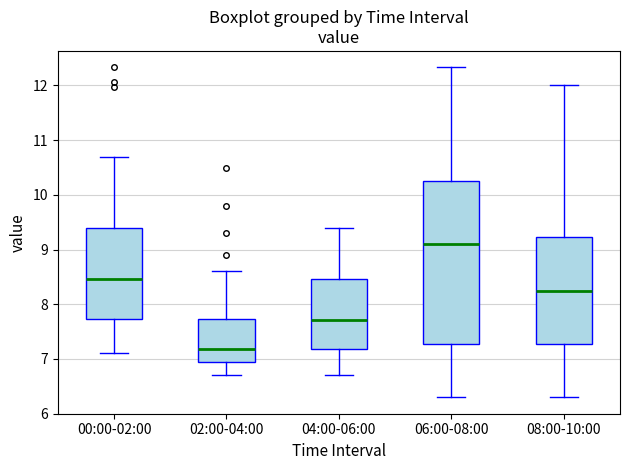

Reading left to right, read every box against the y-axis: the position of its median line, the range the box covers, and the ends of its whiskers. The values are not printed on the chart, so give them approximately, as read against the axis.

00:00-02:00: median 8.5, box 7.7 to 9.4, whiskers 7.1 to 10.7
02:00-04:00: median 7.2, box 6.9 to 7.7, whiskers 6.7 to 8.6
04:00-06:00: median 7.7, box 7.2 to 8.5, whiskers 6.7 to 9.4
06:00-08:00: median 9.1, box 7.3 to 10.3, whiskers 6.3 to 12.3
08:00-10:00: median 8.3, box 7.3 to 9.2, whiskers 6.3 to 12.0